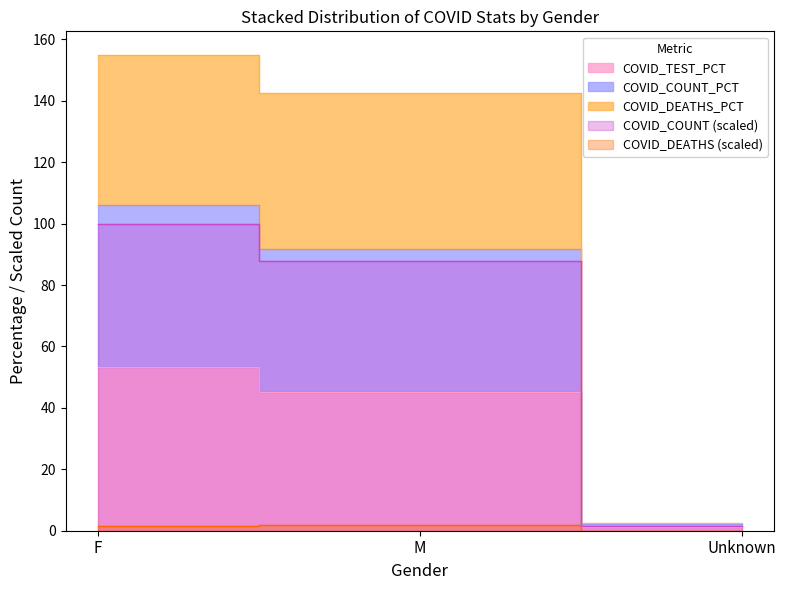

At how many categories does at least one series exceed 45?

2